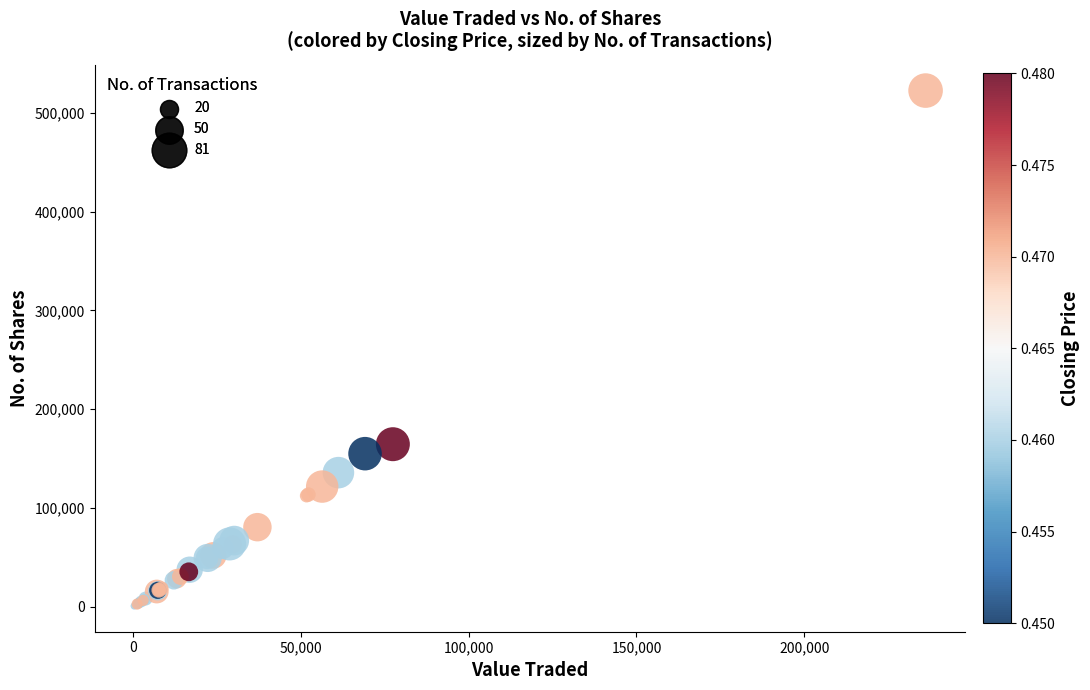

What Y value in the scatter plot is closest to 261752?

164679